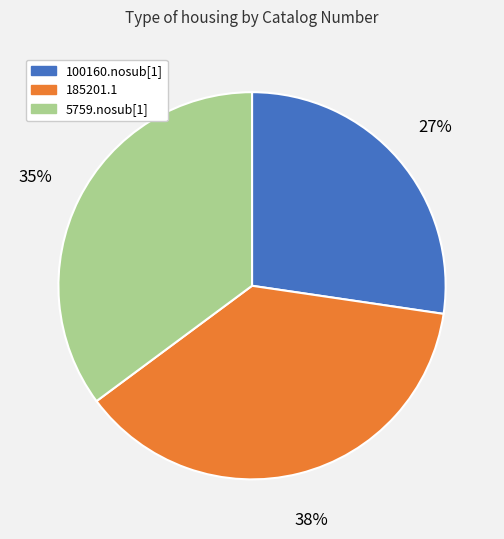

How many segments does this pie chart have?

3